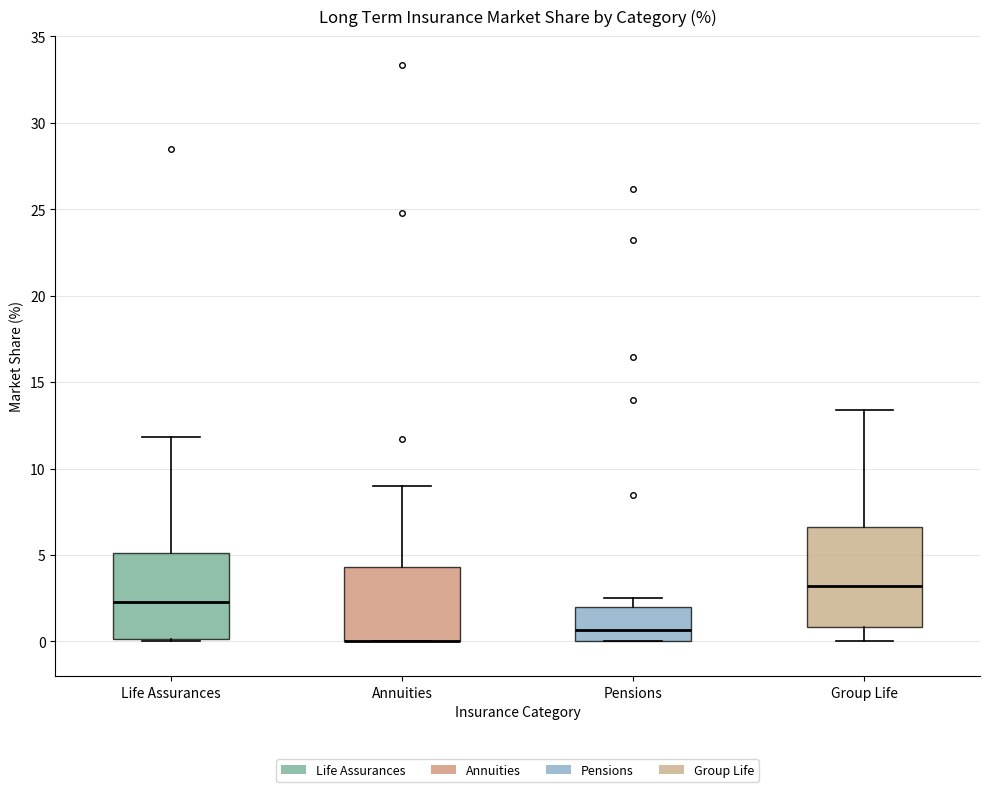

Reading left to right, read every box against the y-axis: the position of its median line, the range the box covers, and the ends of its whiskers. The values are not printed on the chart, so give them approximately, as read against the axis.

Life Assurances: median 2.5, box 0.0 to 5.0, whiskers 0.0 (just below the box's lower edge) to 12.0
Annuities: median 0.0 (drawn on the box's lower edge), box 0.0 to 4.5, whiskers 0.0 to 9.0
Pensions: median 0.5, box 0.0 to 2.0, whiskers 0.0 to 2.5
Group Life: median 3.0, box 1.0 to 6.5, whiskers 0.0 to 13.5